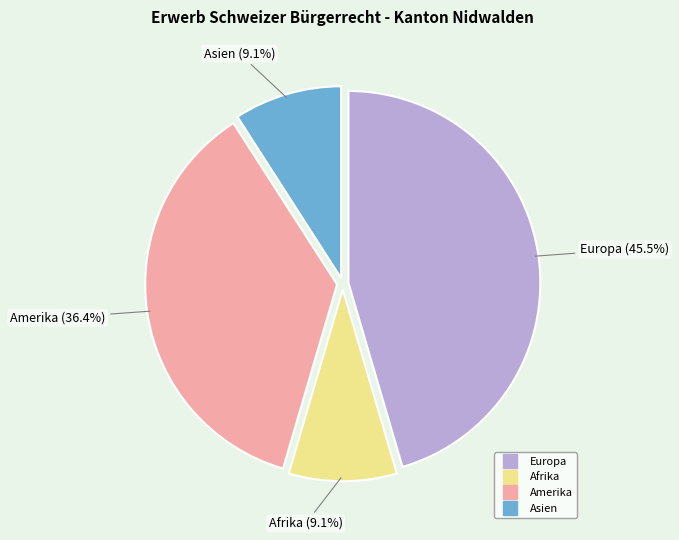

To the nearest percent, what is the difference between the largest and smallest slice percentages?

36%